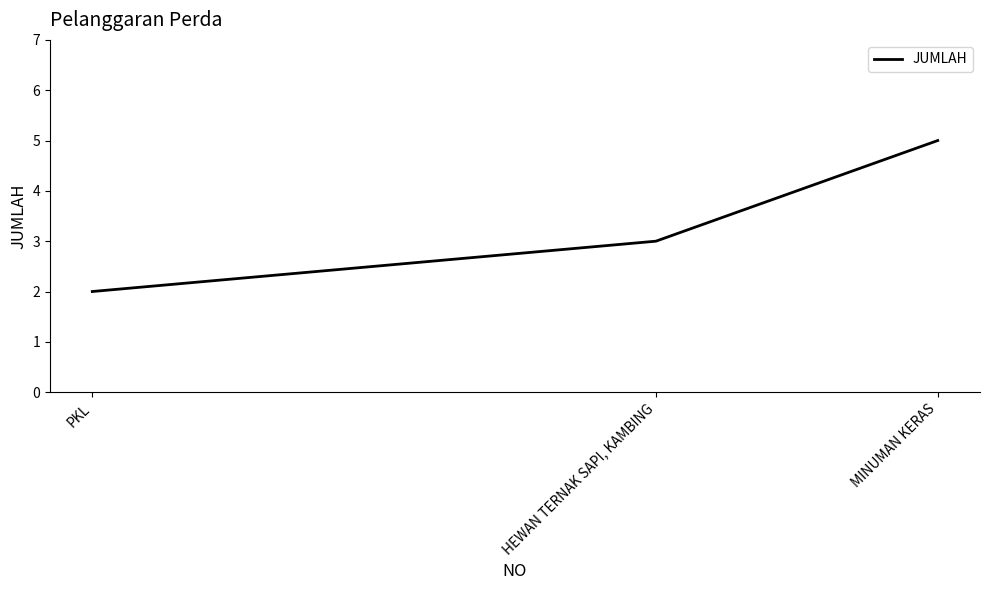

Reading left to right, what are all the values shown in this chart?

PKL=2	HEWAN TERNAK SAPI, KAMBING=3	MINUMAN KERAS=5